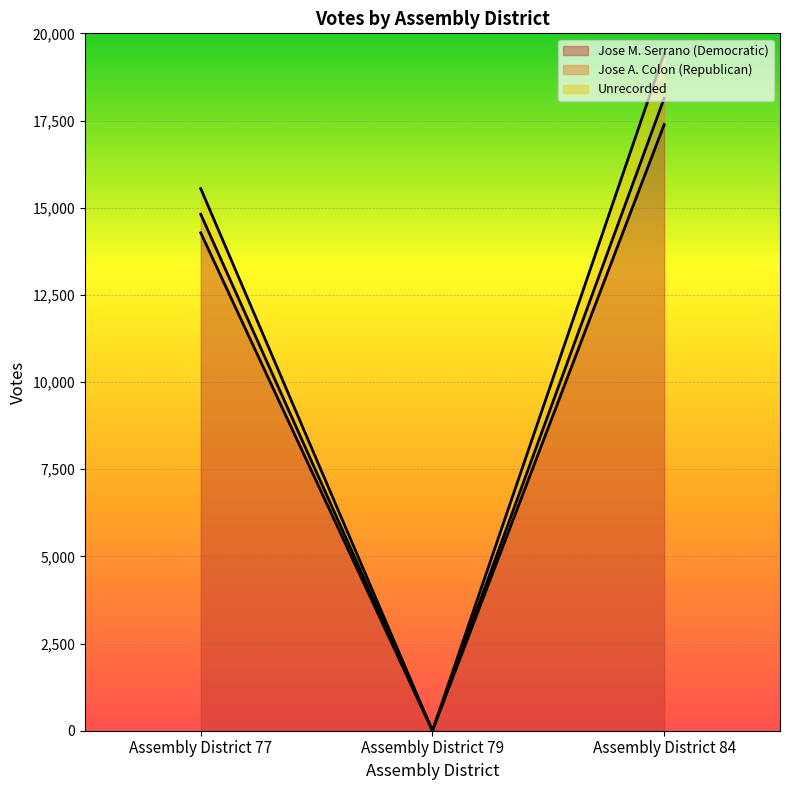

What are all the series names shown in the legend?

Jose M. Serrano (Democratic), Jose A. Colon (Republican), Unrecorded